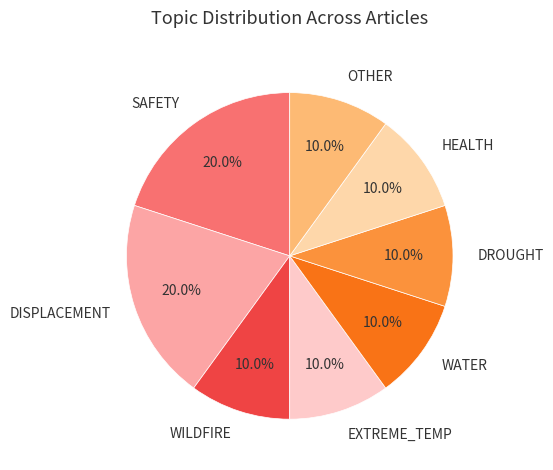

What is the ratio of the value at DISPLACEMENT to the value at EXTREME_TEMP?

2.0